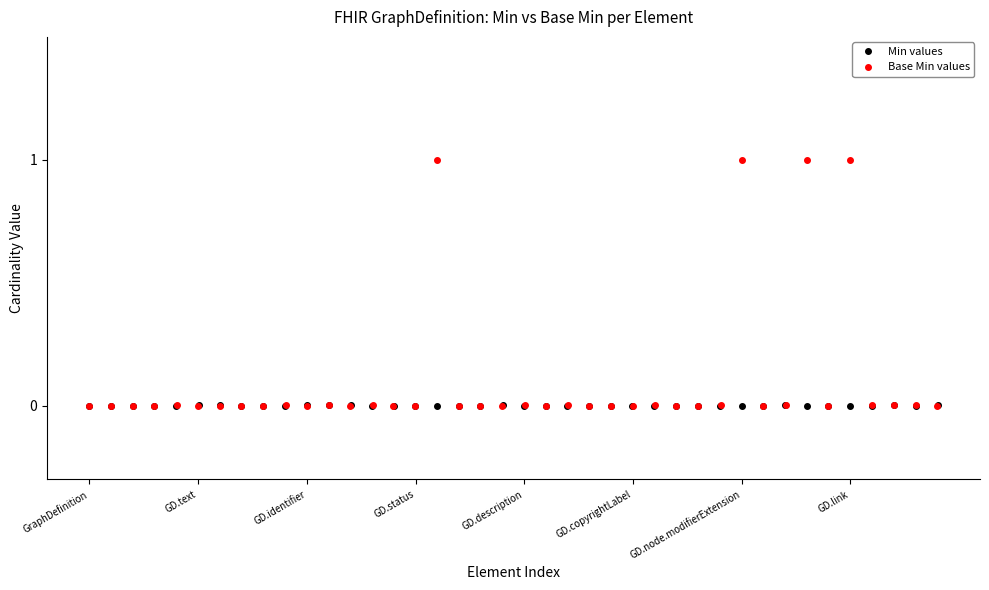

How many data points does each series have?

40